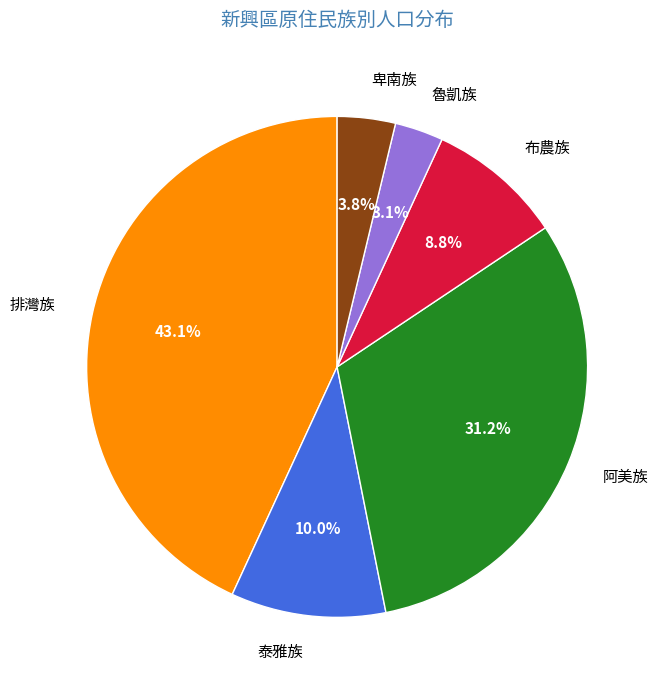

Between 阿美族 and 泰雅族, which is larger?

阿美族